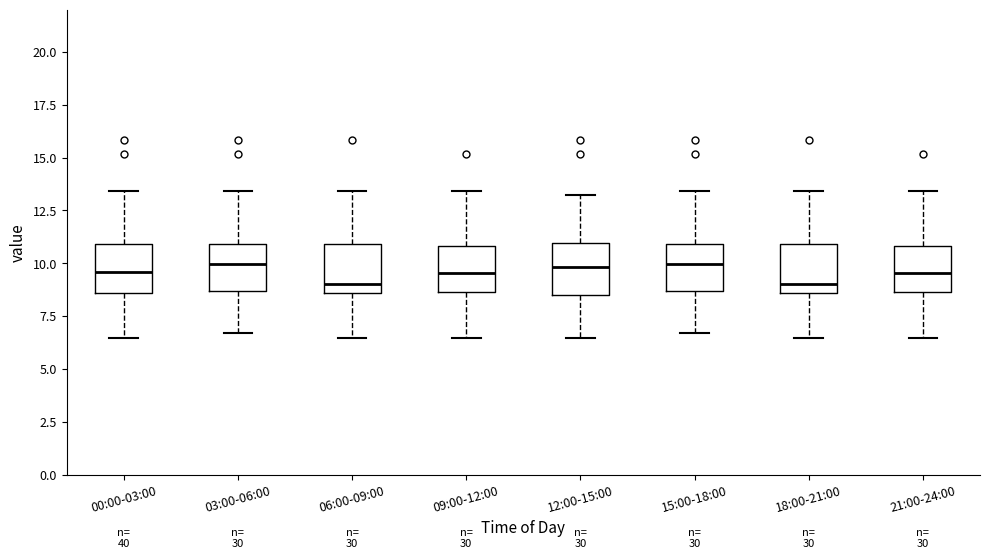

Reading left to right, transcribe this box plot: for each box, give where its median line is, the range the box spans, and where its two whiskers end, as read against the y-axis. The values are not printed on the chart, so give them approximately, as read against the axis.

00:00-03:00: median 9.5, box 8.5 to 11.0, whiskers 6.5 to 13.5
03:00-06:00: median 10.0, box 8.5 to 11.0, whiskers 6.5 to 13.5
06:00-09:00: median 9.0, box 8.5 to 11.0, whiskers 6.5 to 13.5
09:00-12:00: median 9.5, box 8.5 to 11.0, whiskers 6.5 to 13.5
12:00-15:00: median 10.0, box 8.5 to 11.0, whiskers 6.5 to 13.5
15:00-18:00: median 10.0, box 8.5 to 11.0, whiskers 6.5 to 13.5
18:00-21:00: median 9.0, box 8.5 to 11.0, whiskers 6.5 to 13.5
21:00-24:00: median 9.5, box 8.5 to 11.0, whiskers 6.5 to 13.5